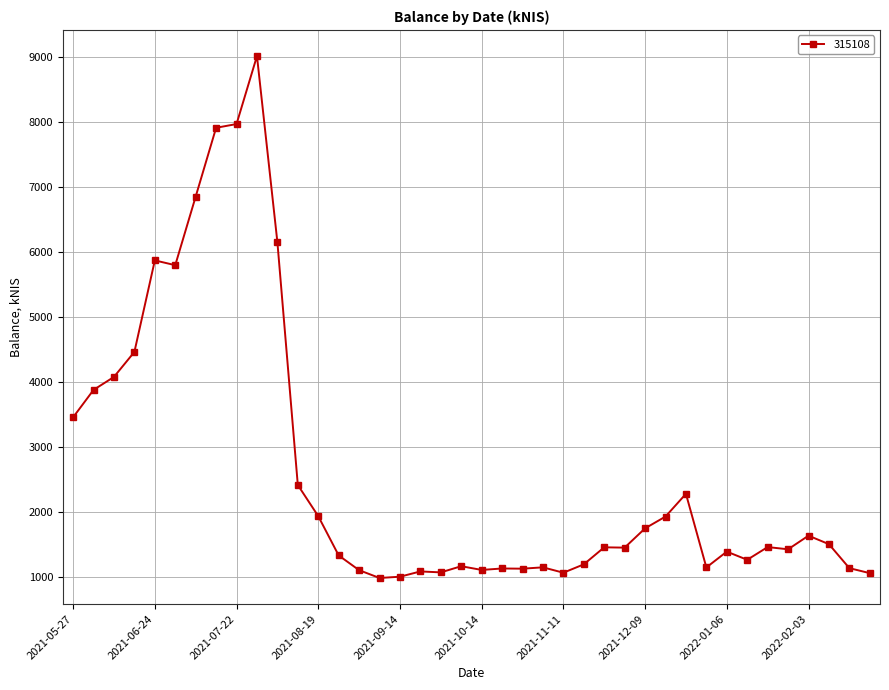

What is the sum of all values?

105268.4